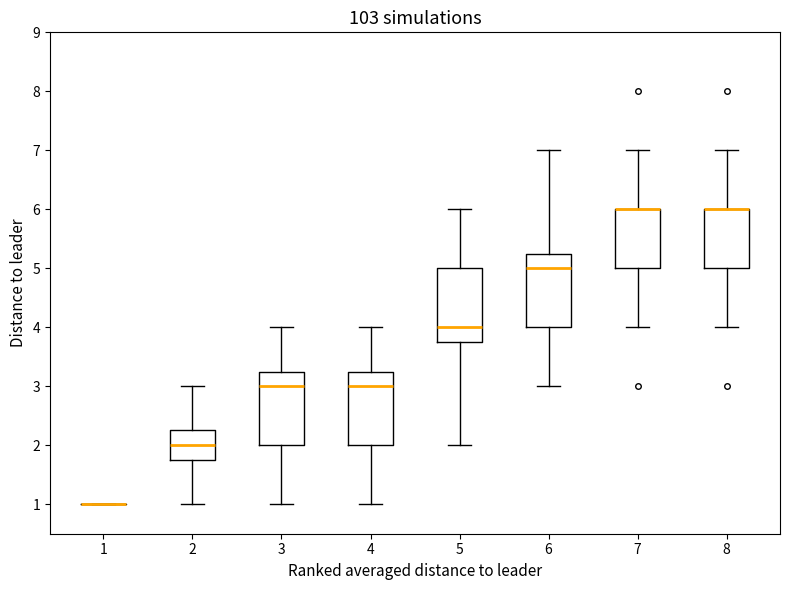

Reading left to right, transcribe this box plot: for each box, give where its median line is, the range the box spans, and where its two whiskers end, as read against the y-axis. The values are not printed on the chart, so give them approximately, as read against the axis.

1: box collapsed to a line at 1.0, whiskers 1.0 to 1.0
2: median 2.0, box 1.8 to 2.3, whiskers 1.0 to 3.0
3: median 3.0, box 2.0 to 3.3, whiskers 1.0 to 4.0
4: median 3.0, box 2.0 to 3.3, whiskers 1.0 to 4.0
5: median 4.0, box 3.8 to 5.0, whiskers 2.0 to 6.0
6: median 5.0, box 4.0 to 5.3, whiskers 3.0 to 7.0
7: median 6.0 (drawn on the box's upper edge), box 5.0 to 6.0, whiskers 4.0 to 7.0
8: median 6.0 (drawn on the box's upper edge), box 5.0 to 6.0, whiskers 4.0 to 7.0